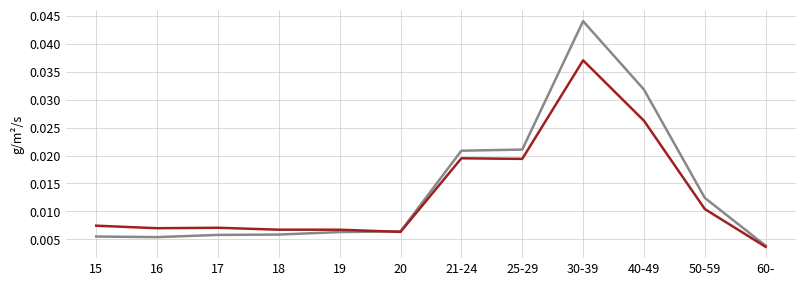

What position from the left is 60-?

12